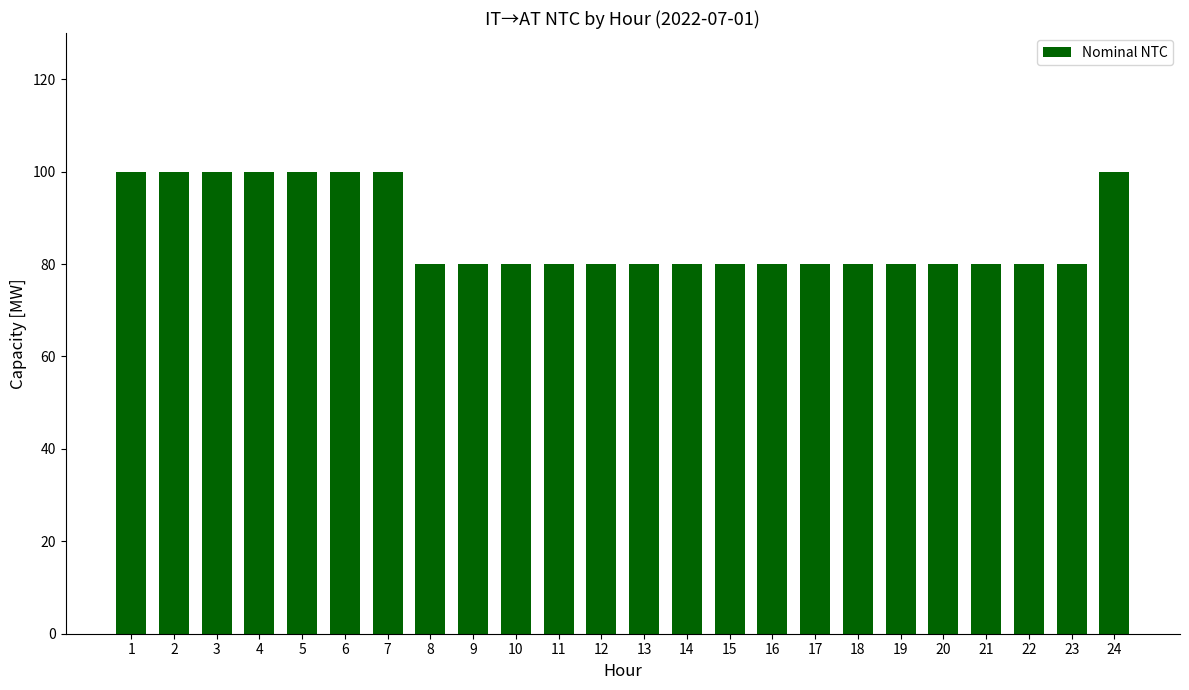

What is the ratio of the value at 14 to the value at 16?

1.0